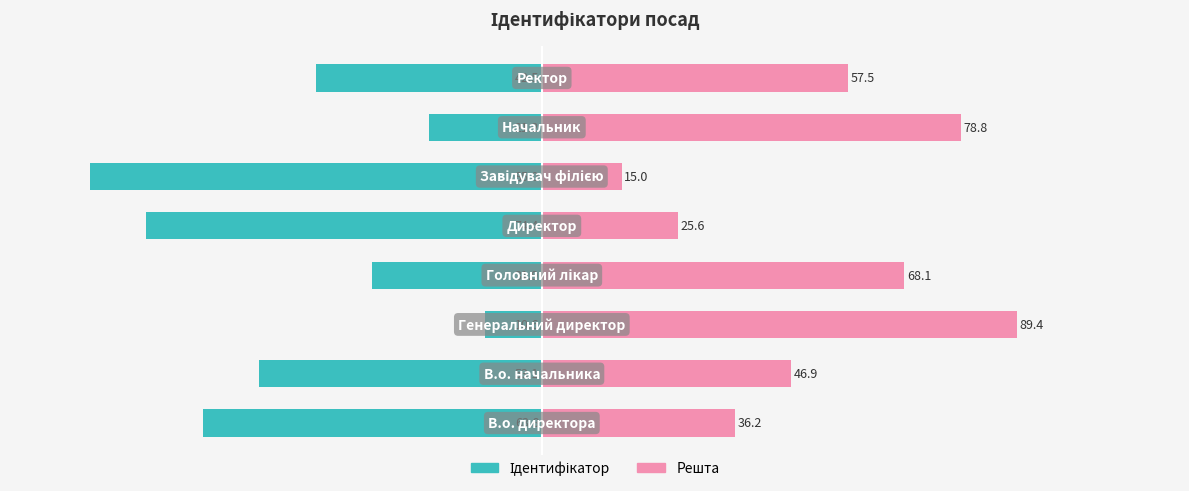

Between 1 and 5, which series saw the biggest shift?

Ідентифікатор